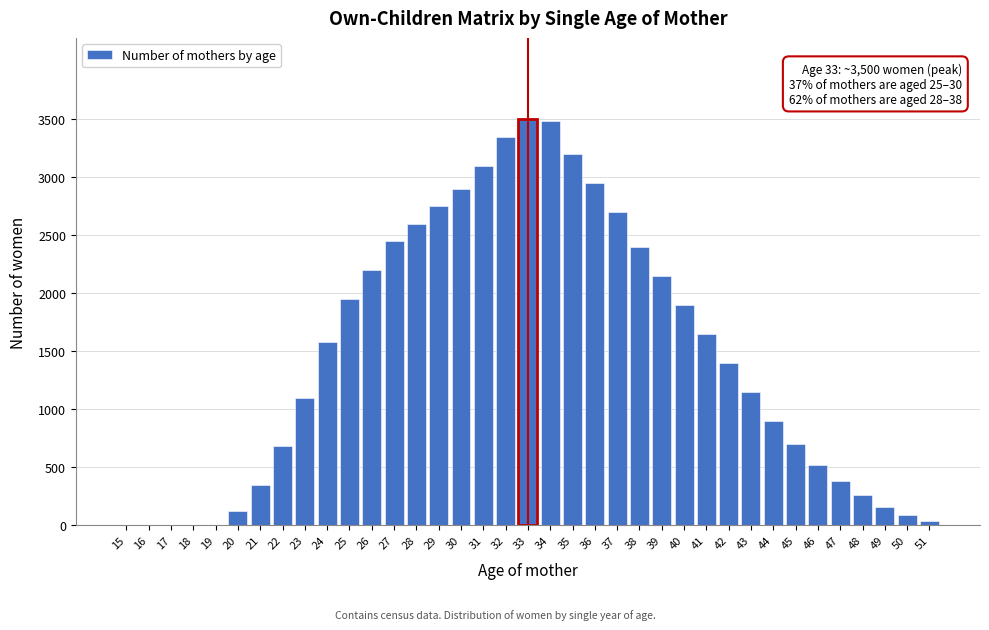

Is it true that the value at 46 is 520?

True